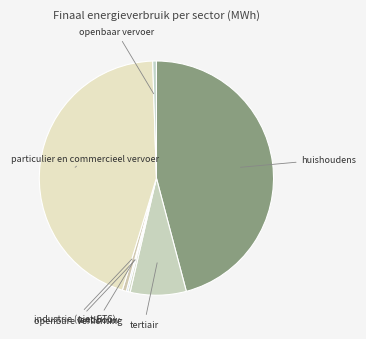

Is there a majority slice in this chart?

No